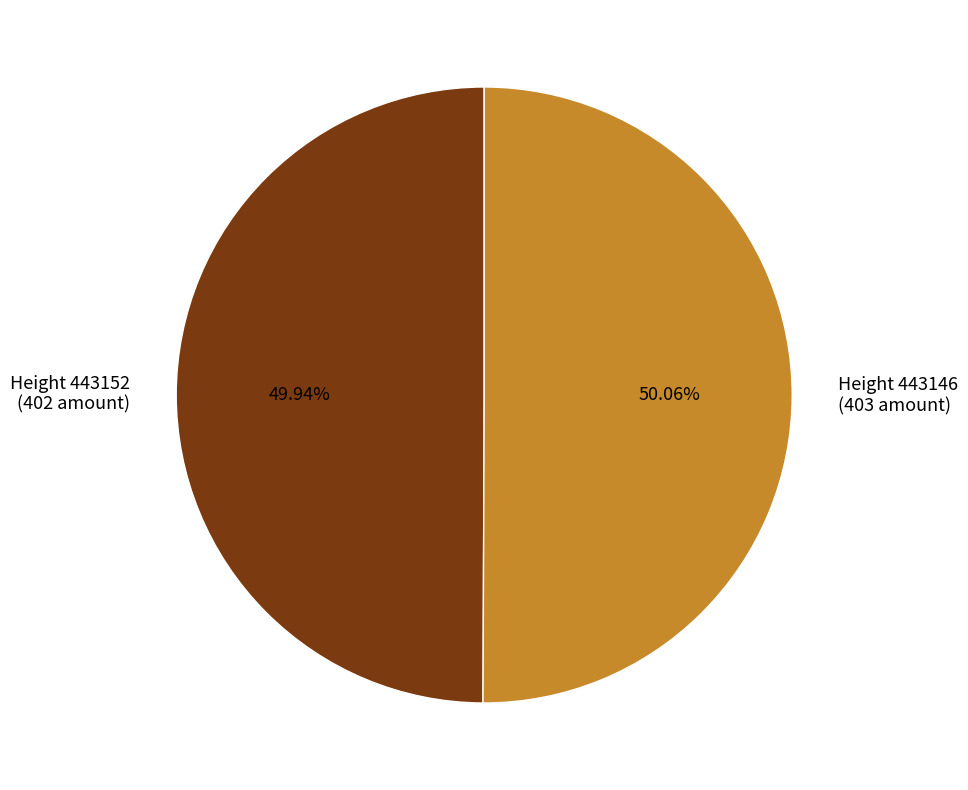

Is there any slice that represents more than half of the pie?

Yes